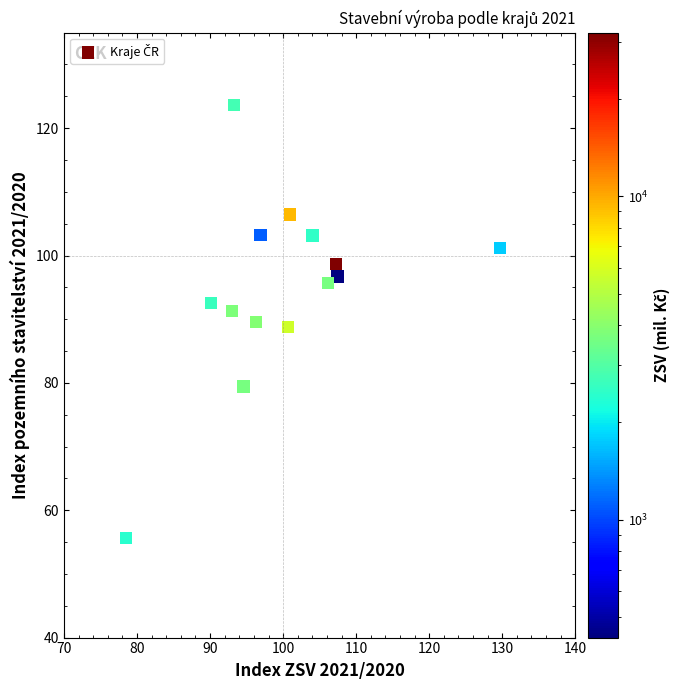

What is the range of X values (max minus min)?

51.2